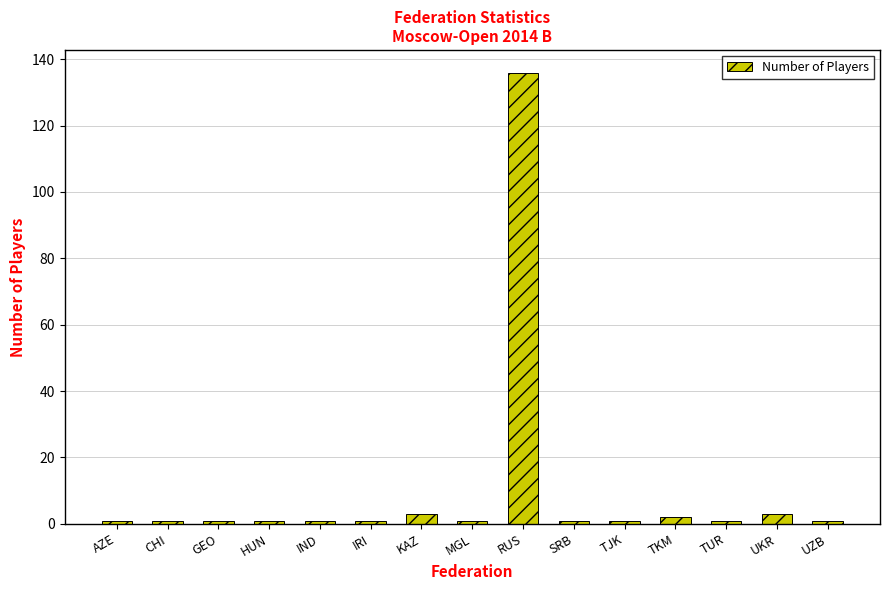

What position from the right is RUS?

7